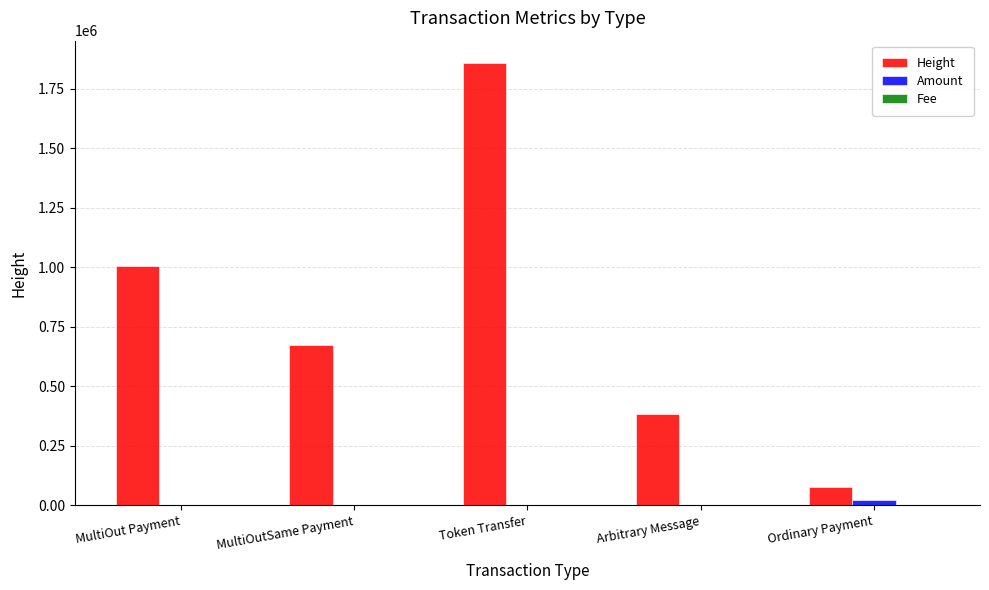

Which series changed the most between Token Transfer and Ordinary Payment?

Height